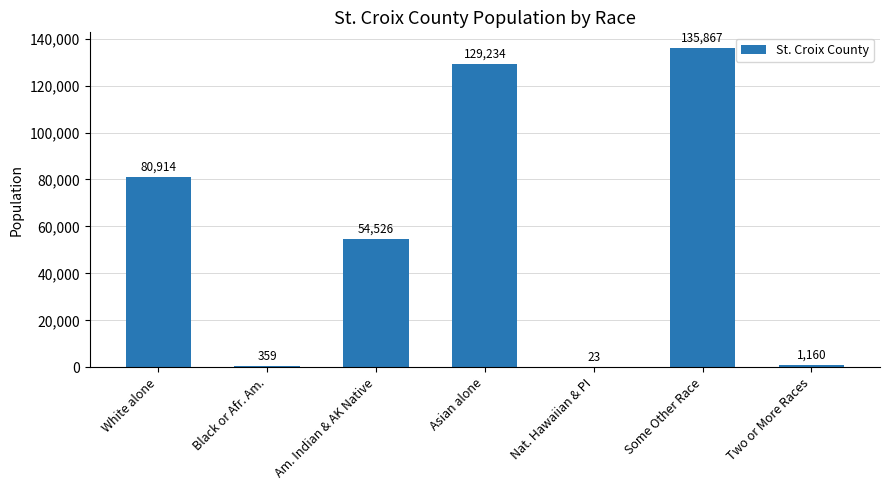

What is the difference between the values at Two or More Races and Black or Afr. Am.?

801